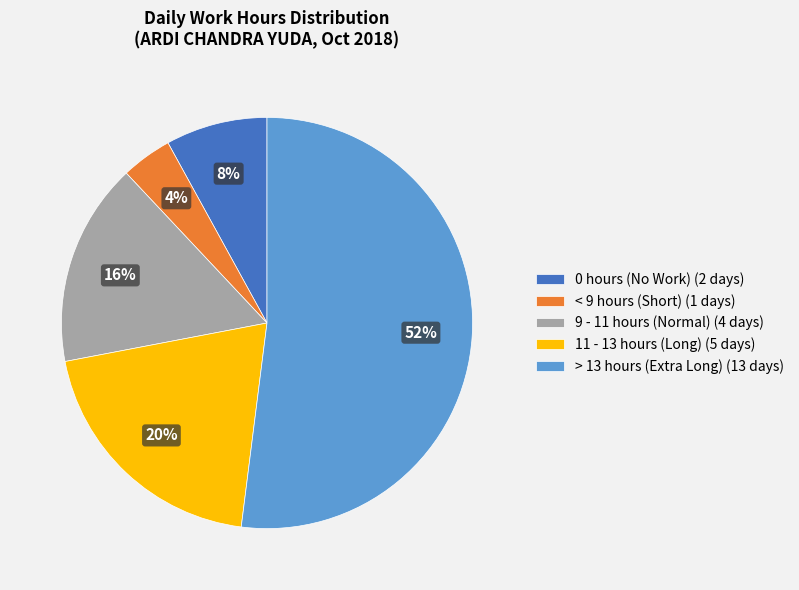

Which category has the biggest portion of the pie?

> 13 hours (Extra Long) (13 days)